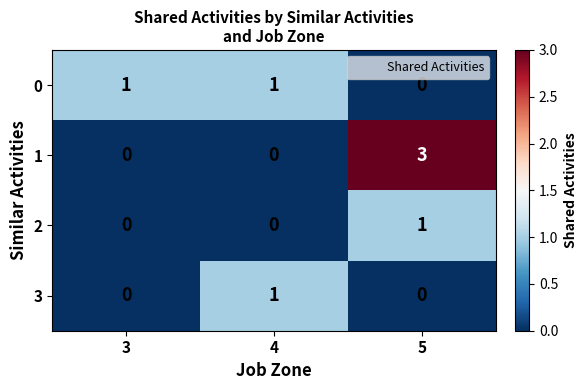

At which label is 0 closest to 0?

5